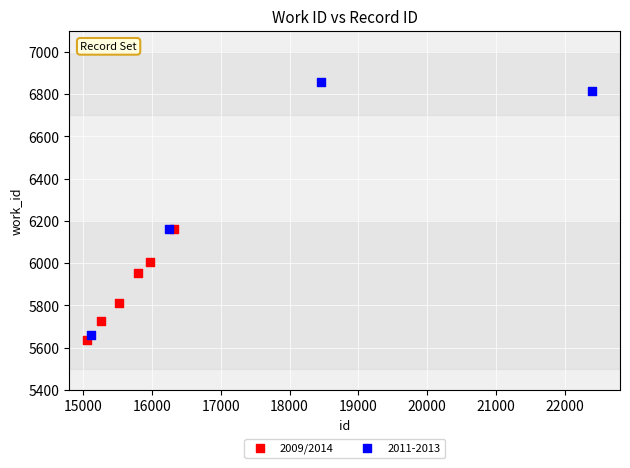

Which series has the widest spread of Y values?

2011-2013